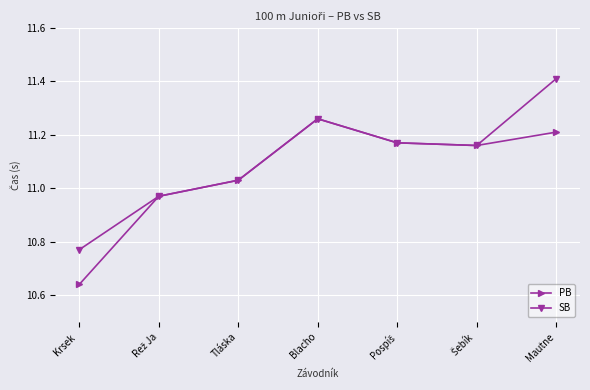

What is the total value across all series at Tláska?

22.1